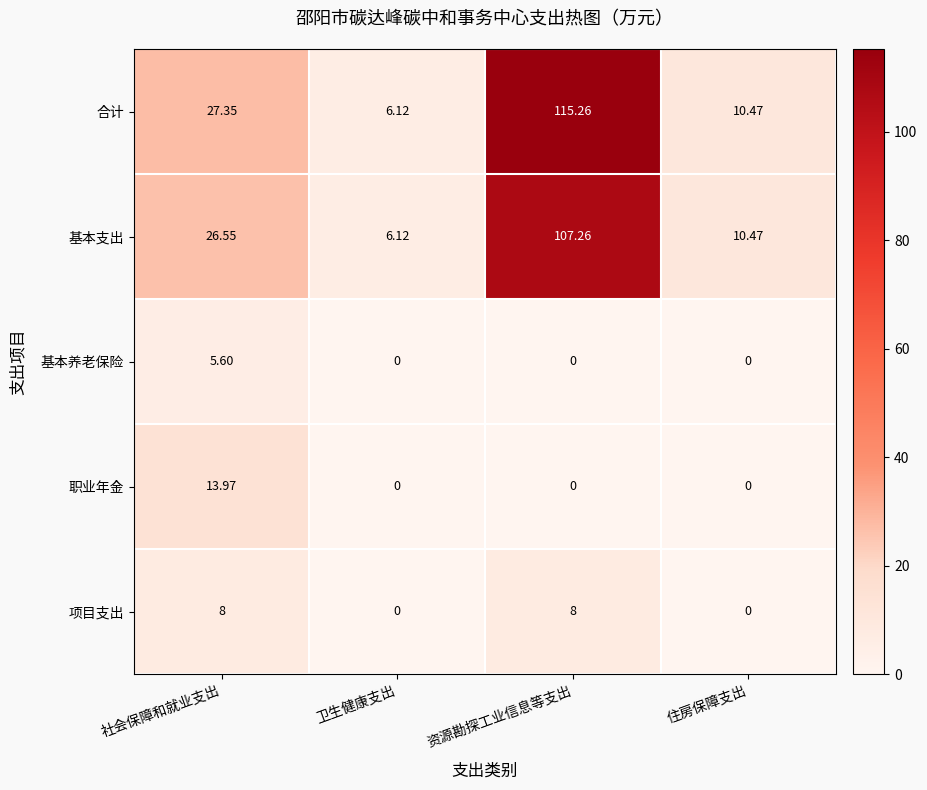

Which series has the largest range (max minus min)?

合计